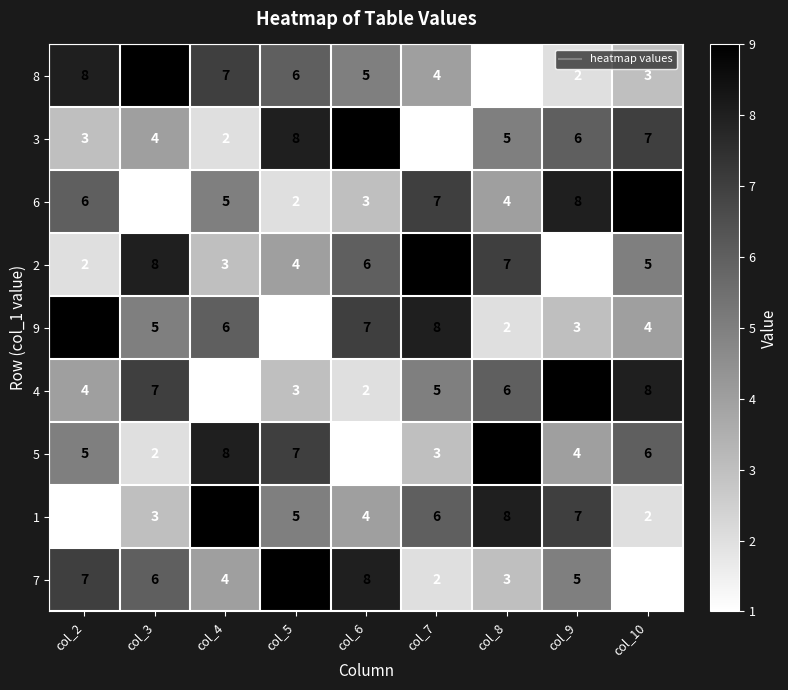

How many distinct data groups are displayed?

9